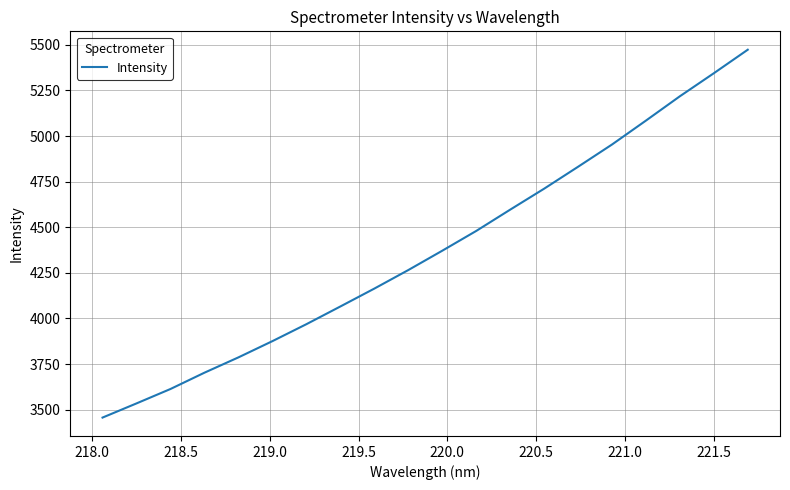

What is the sum of all values?

87492.1